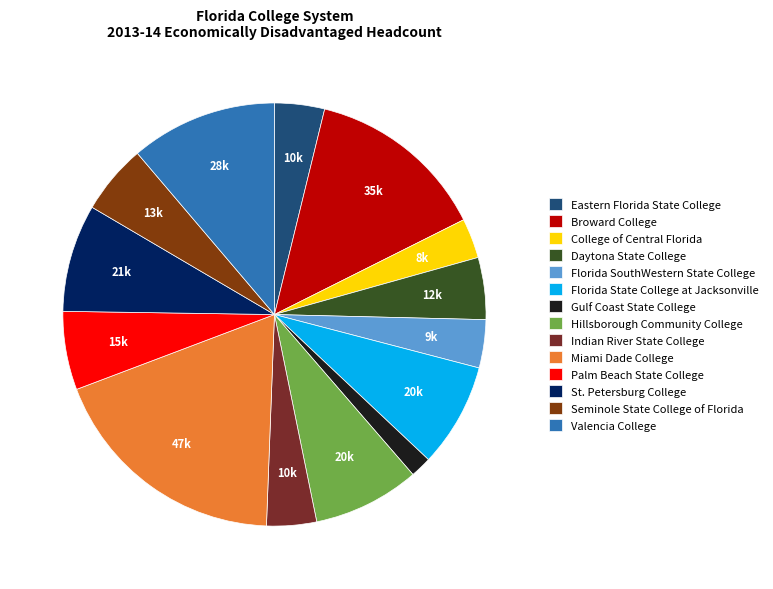

What percentage is the Gulf Coast State College slice, to the nearest percent?

2%